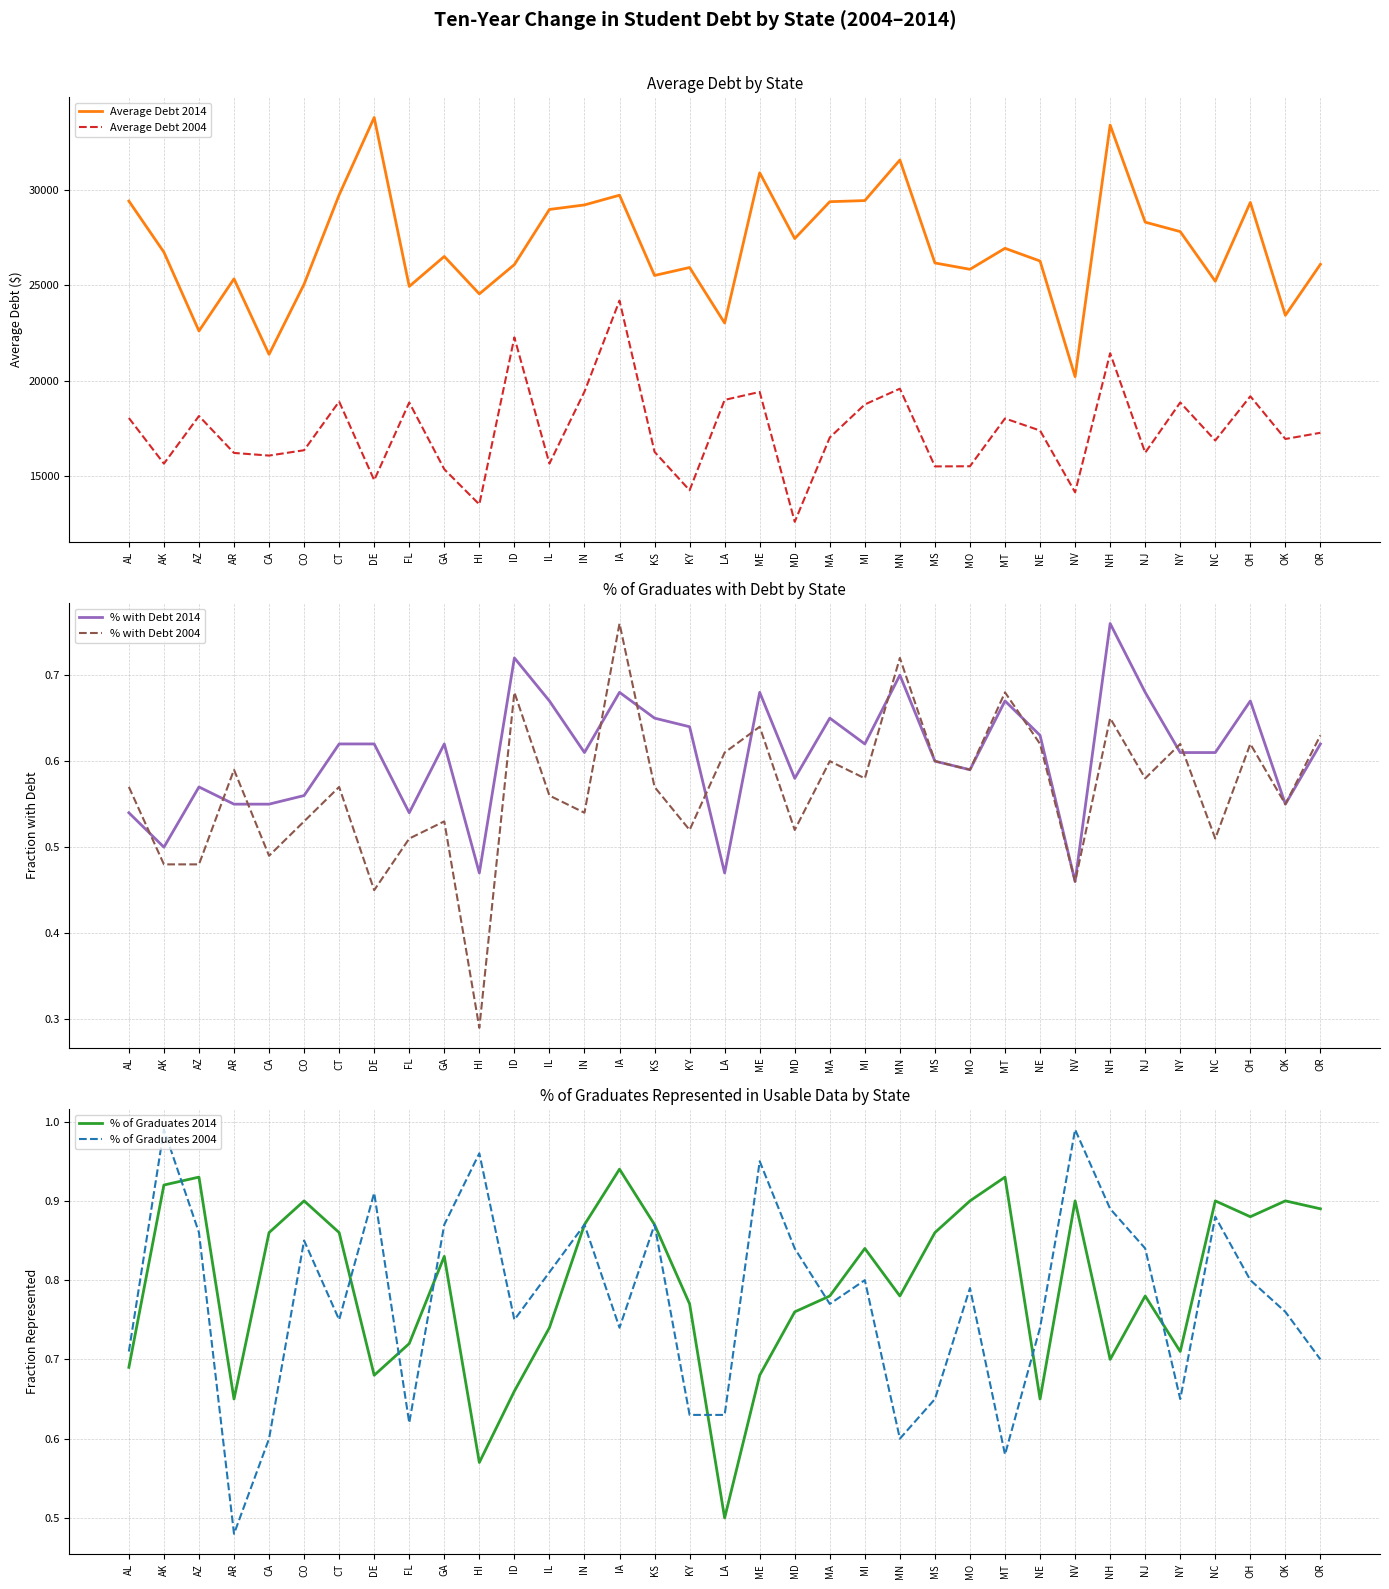

What is the difference between the maximum and minimum values in the % with Debt 2004 series?

0.5